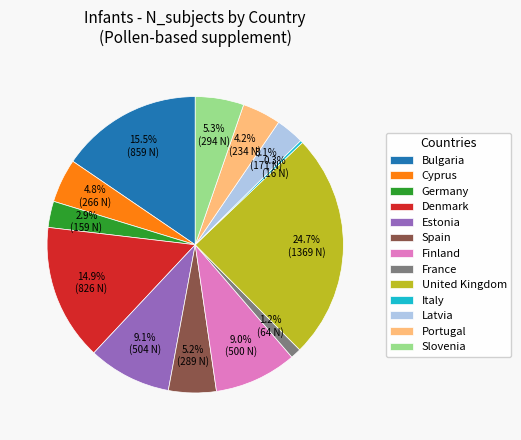

Is it true that Cyprus is 11% of the pie?

False